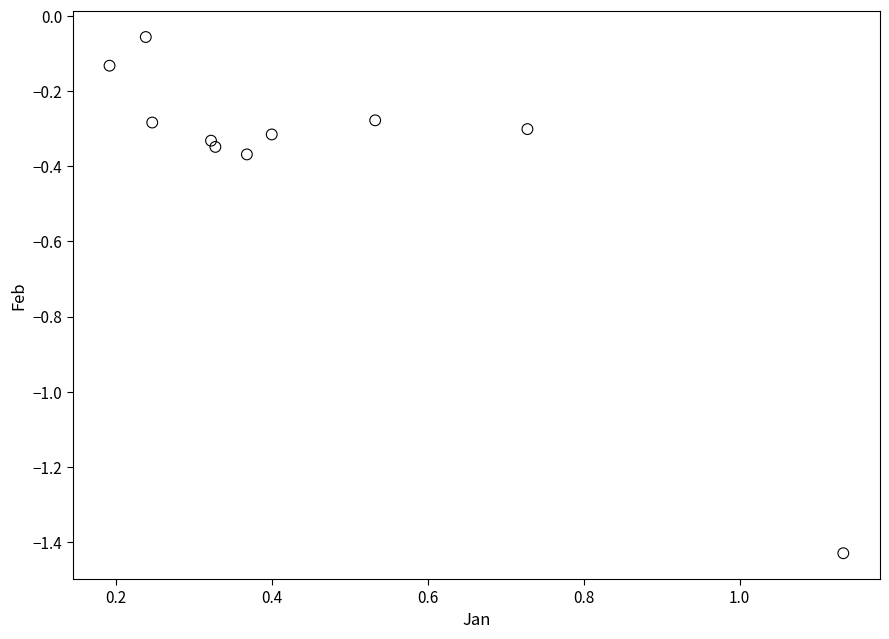

What is the range of Y values (max minus min)?

1.4